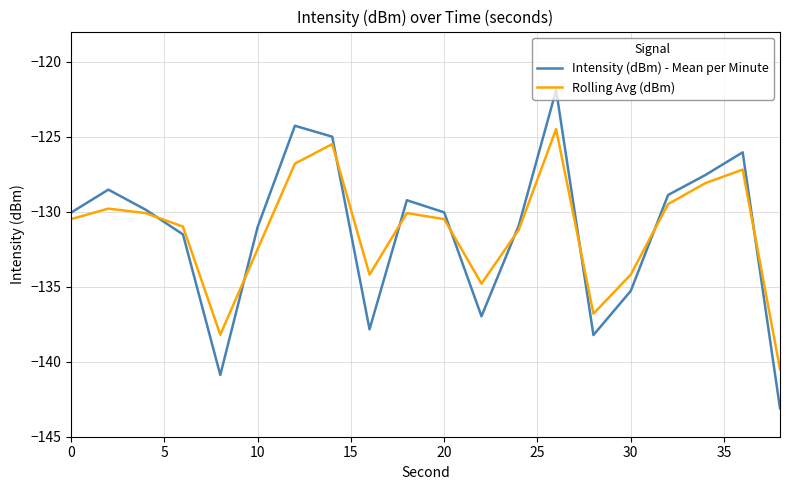

How many lines are shown in the chart?

2